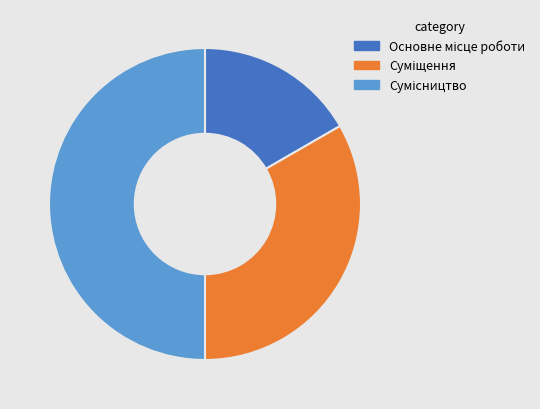

What is the smallest slice in the pie chart?

Основне місце роботи